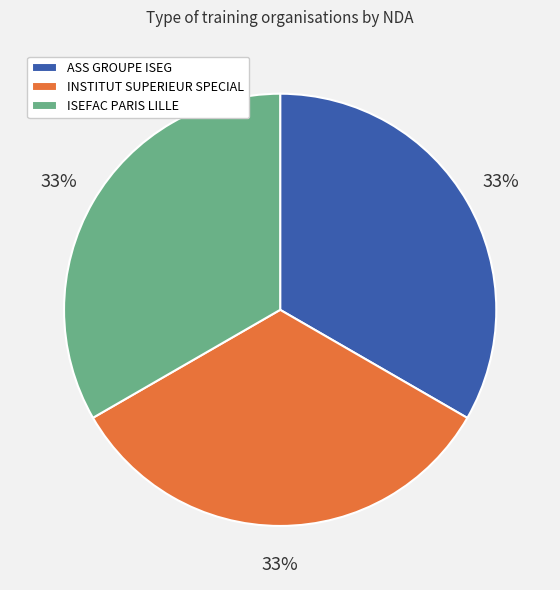

The ISEFAC PARIS LILLE slice represents 23% of the pie. True or false?

False